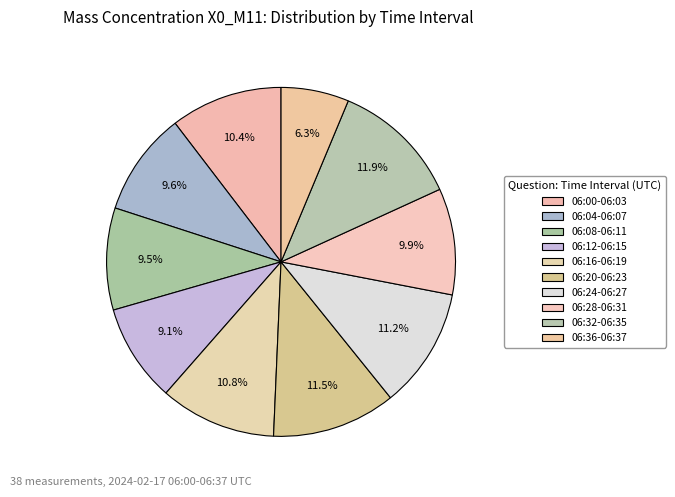

How many slices are in this pie chart?

10